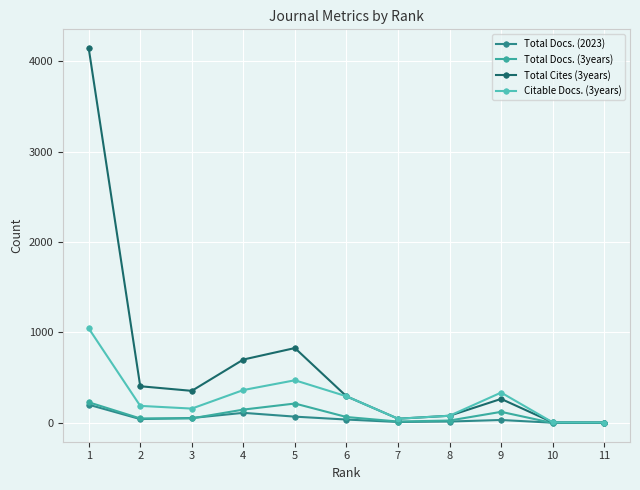

How many values in the Total Docs. (2023) series are below 38?

5